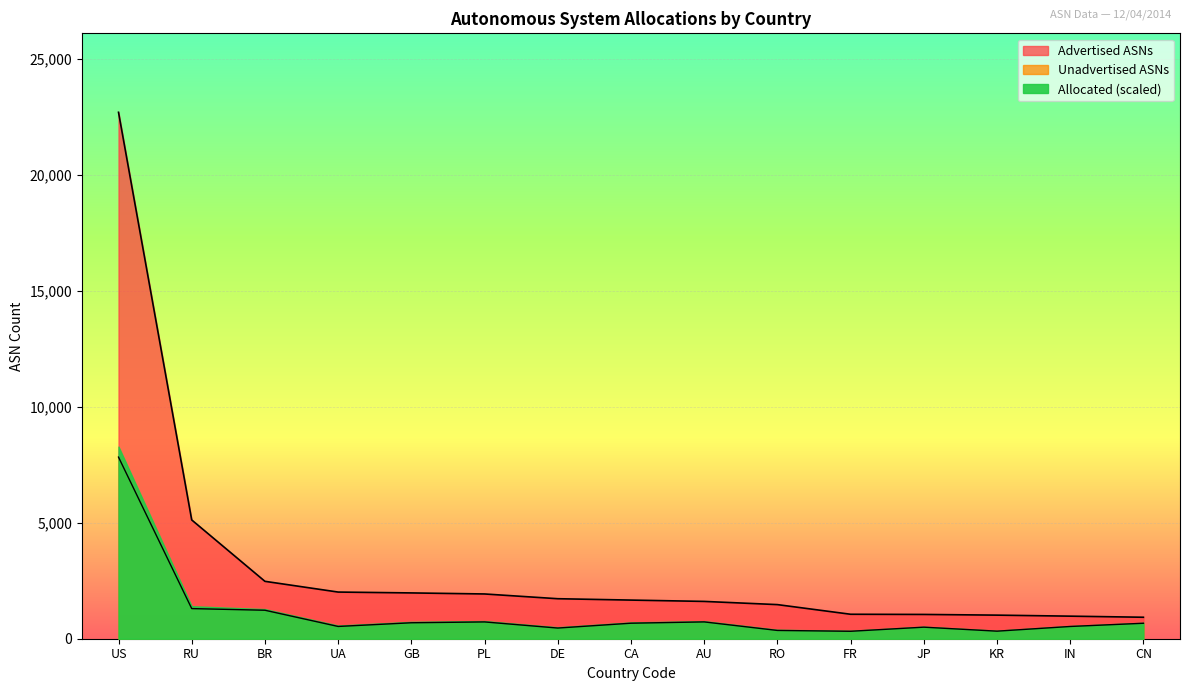

What position from the left is KR?

13